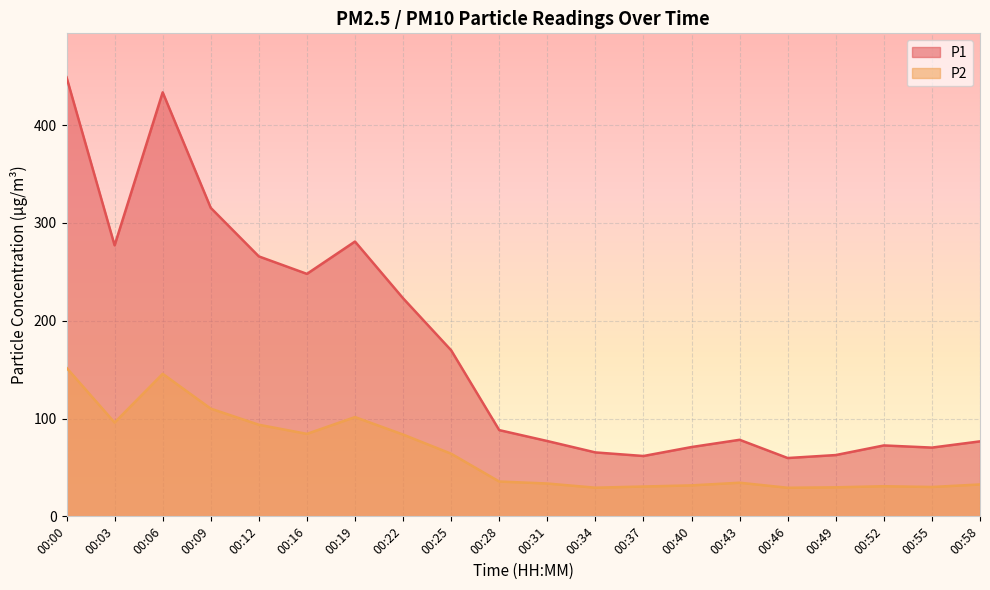

Which has a higher value, 00:09 or 00:43?

00:09